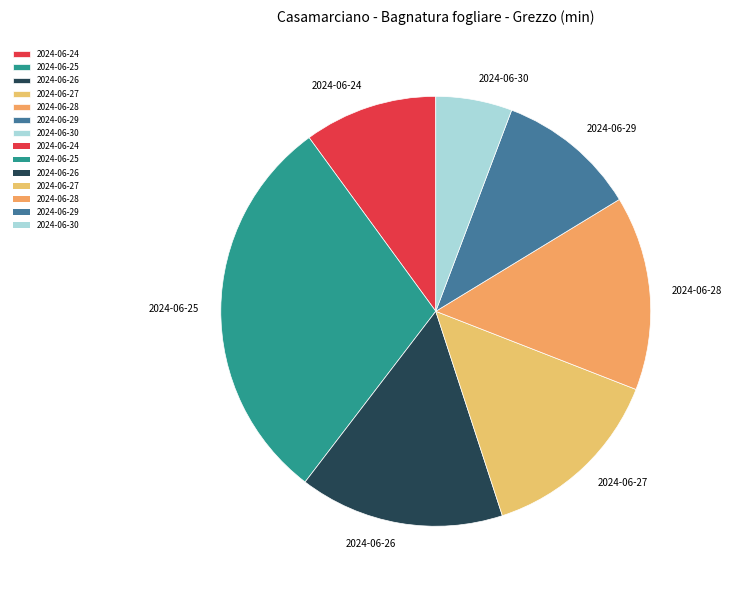

Does any single category account for the majority?

No